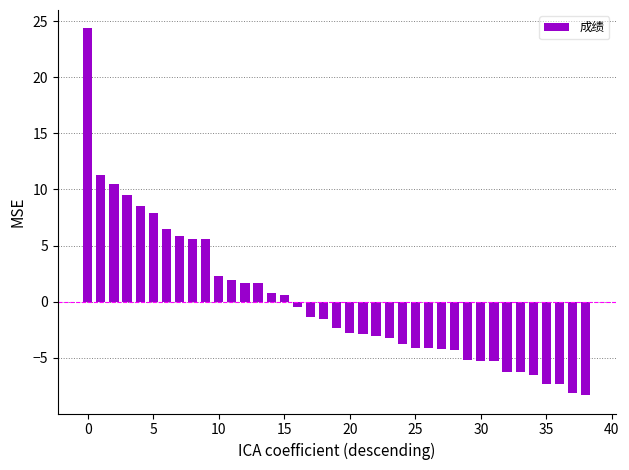

What is the maximum value shown in the chart?

24.4